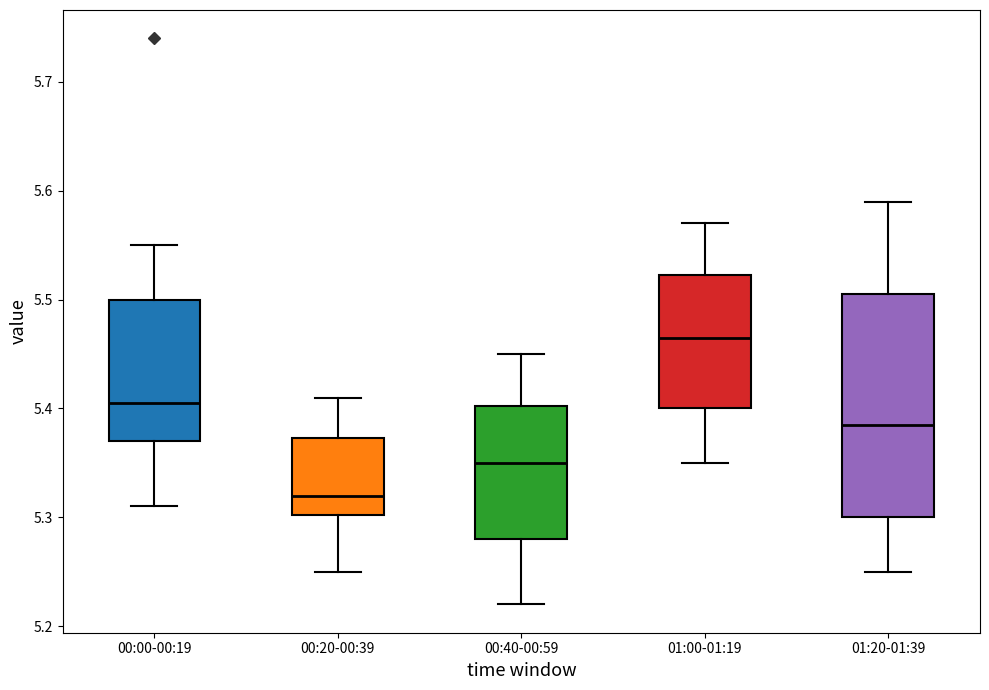

Reading left to right, transcribe this box plot: for each box, give where its median line is, the range the box spans, and where its two whiskers end, as read against the y-axis. The values are not printed on the chart, so give them approximately, as read against the axis.

00:00-00:19: median 5.41, box 5.37 to 5.50, whiskers 5.31 to 5.55
00:20-00:39: median 5.32, box 5.30 to 5.37, whiskers 5.25 to 5.41
00:40-00:59: median 5.35, box 5.28 to 5.40, whiskers 5.22 to 5.45
01:00-01:19: median 5.47, box 5.40 to 5.52, whiskers 5.35 to 5.57
01:20-01:39: median 5.39, box 5.30 to 5.51, whiskers 5.25 to 5.59